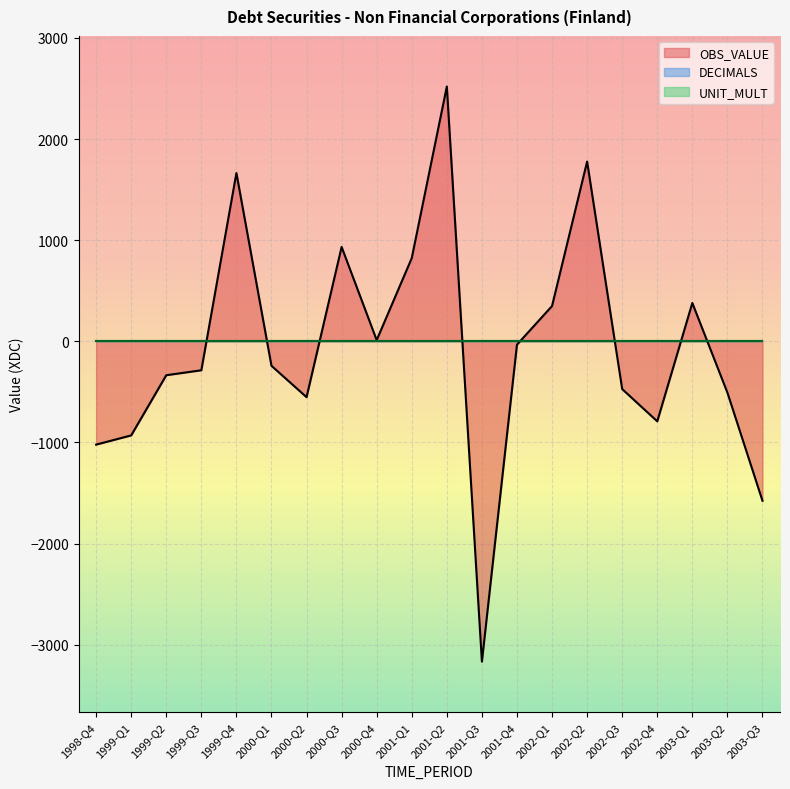

Which series has the largest total across all categories?

UNIT_MULT